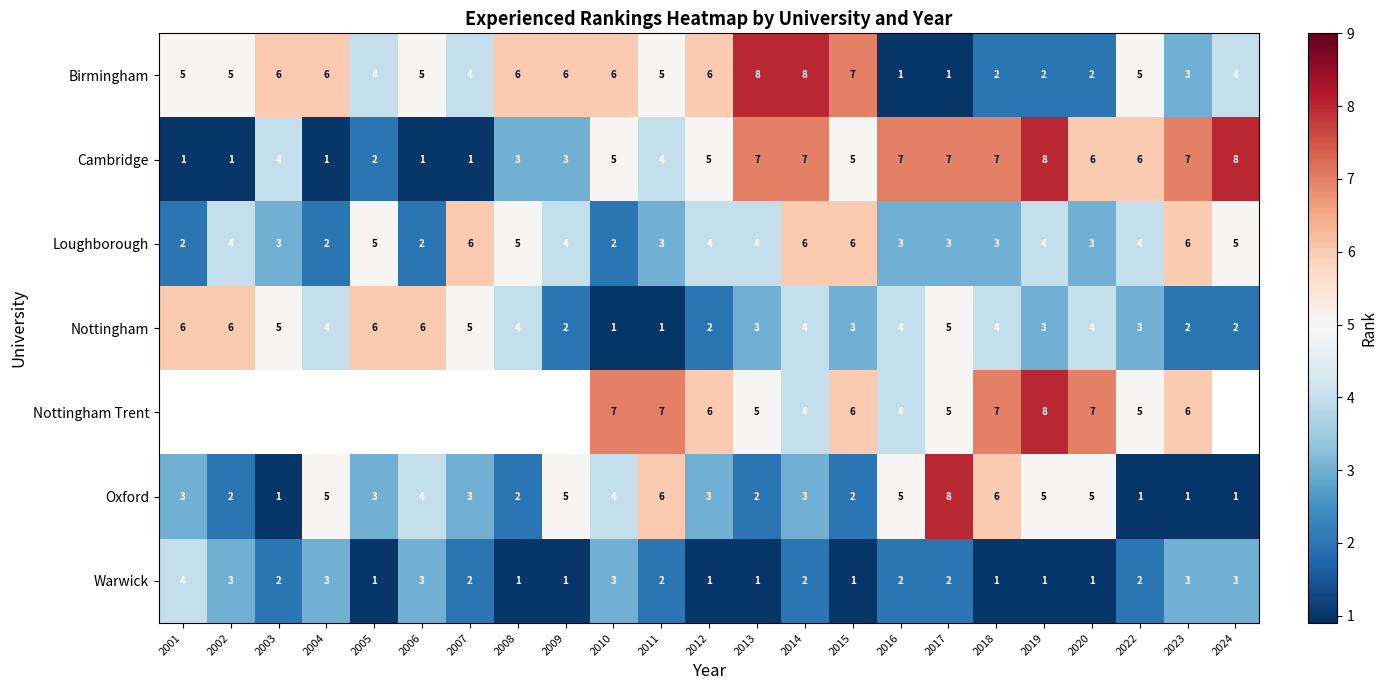

What is the sum of the Cambridge values at 2008 and 2024?

11